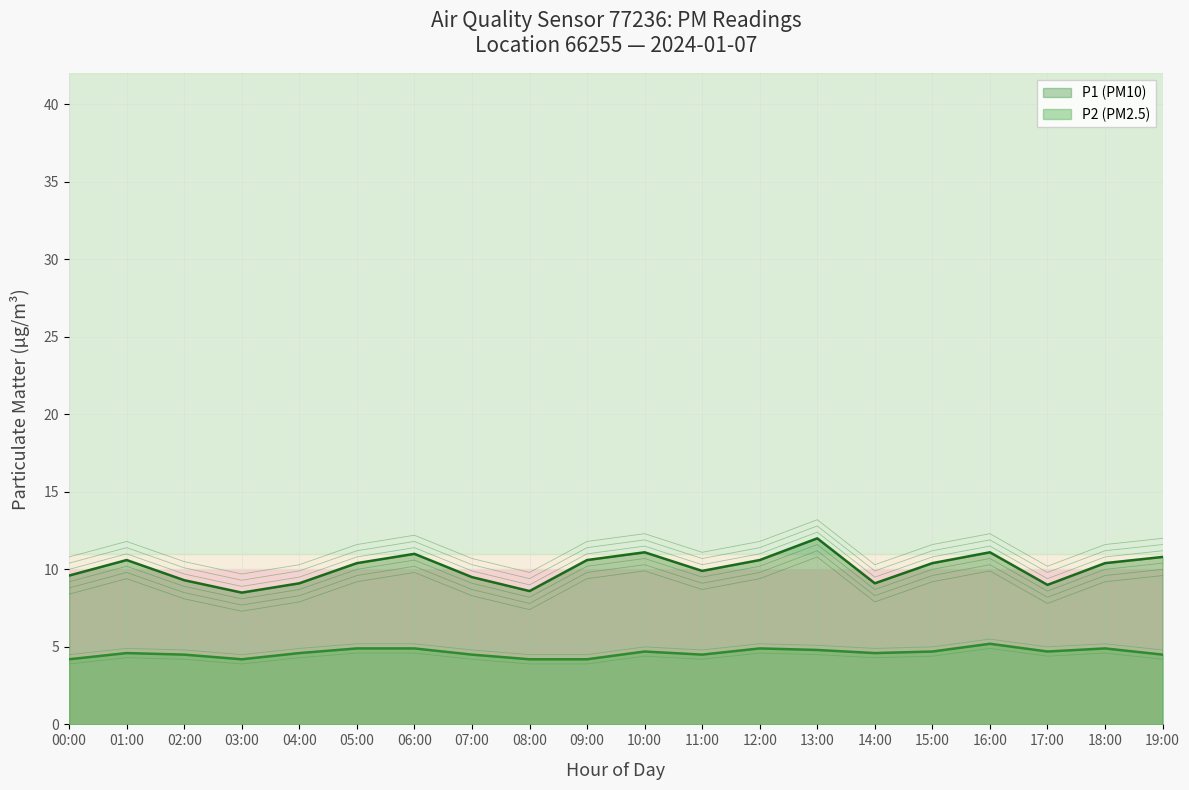

True or false: P2 has a value of 6.4 at 04:00.

False